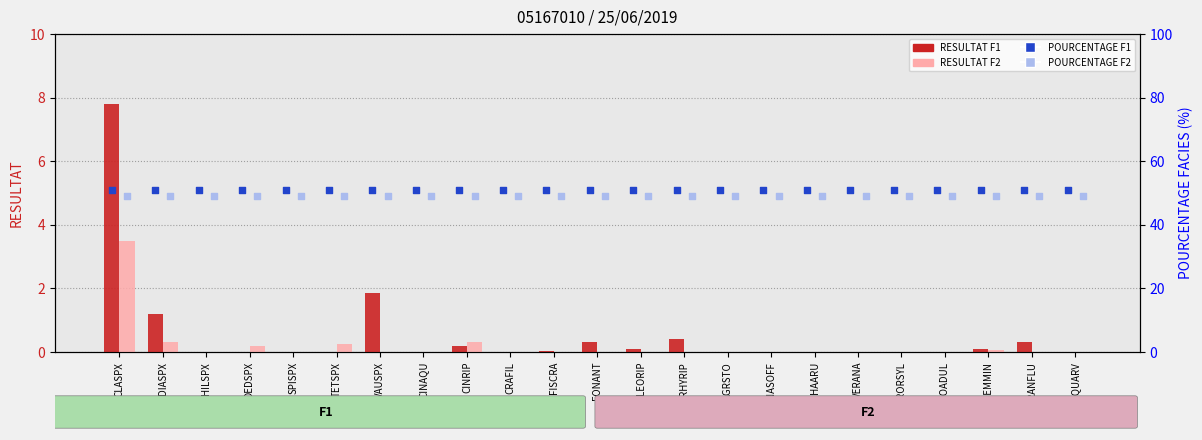

Which series has the largest total across all categories?

POURCENTAGE F1